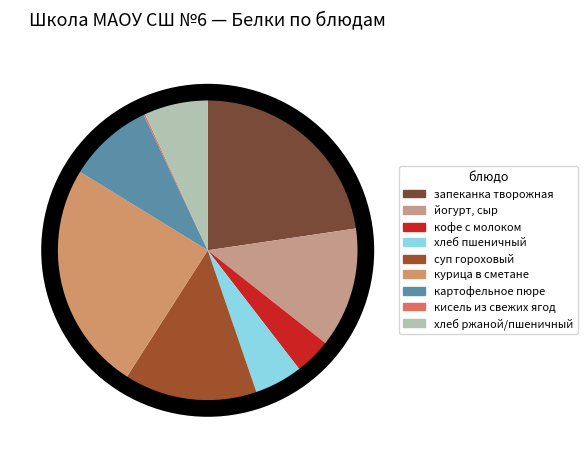

To the nearest percent, what is the combined percentage of кофе с молоком and хлеб пшеничный?

9%